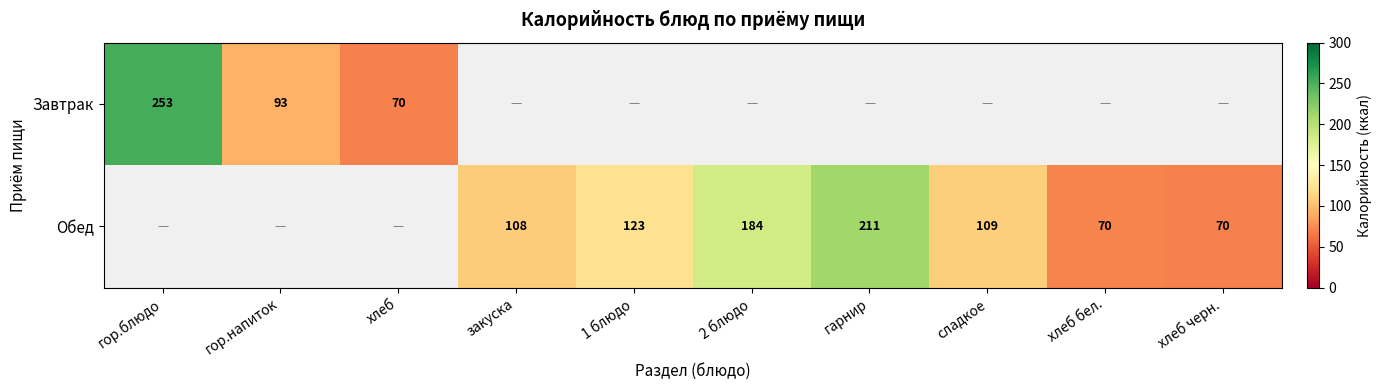

True or false: Обед has a value of 211 at гарнир.

True